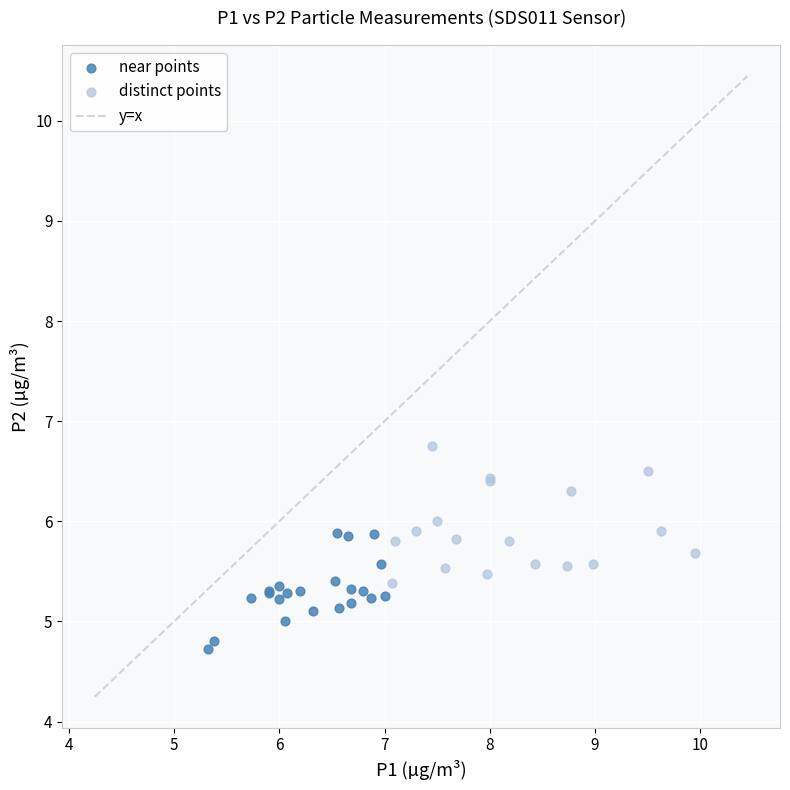

Which series has the largest Y range (max minus min)?

distinct points